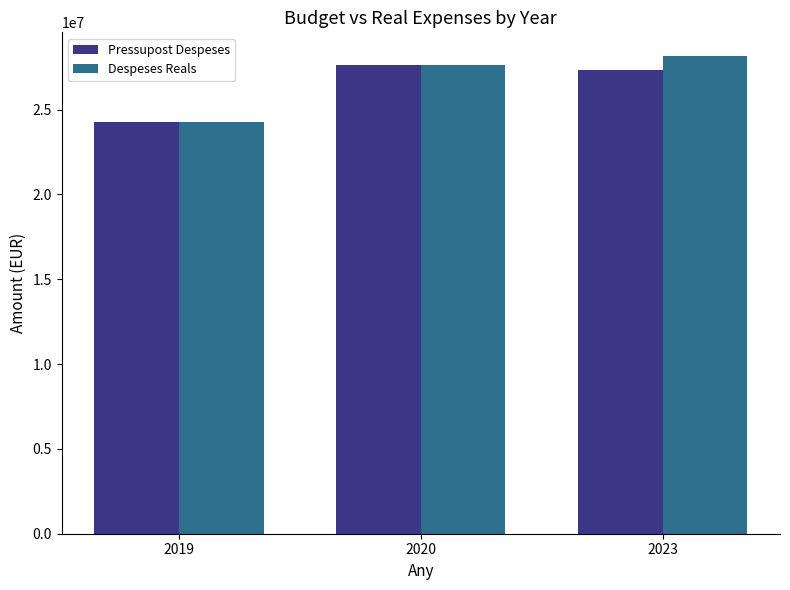

Count the number of categories in the chart.

3